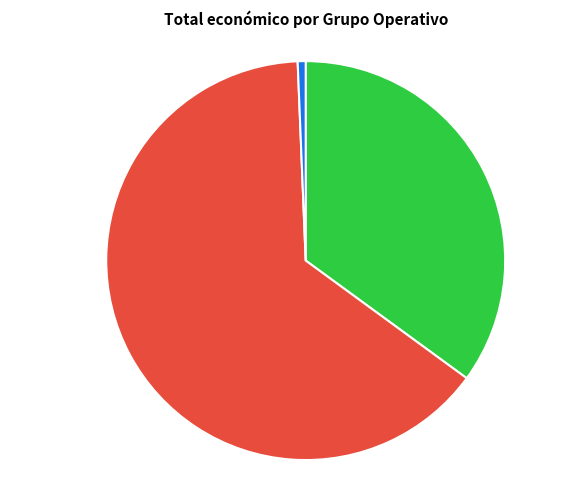

To the nearest percent, what is the average slice percentage?

33%